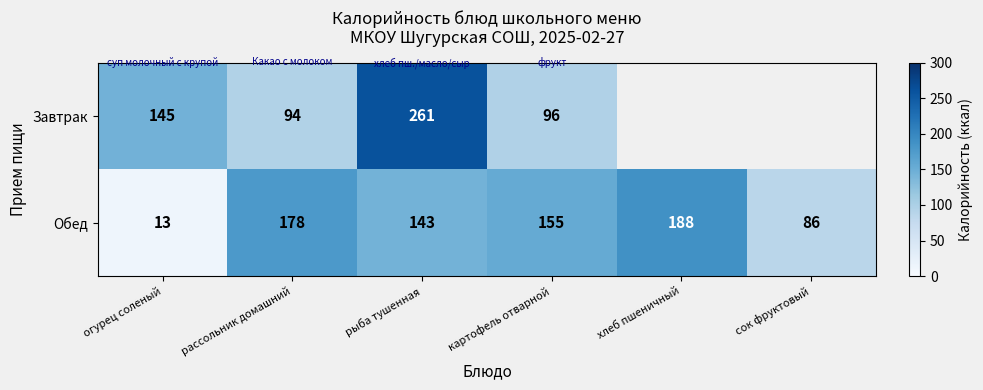

Rank the series at картофель отварной from highest to lowest value.

Обед, Завтрак